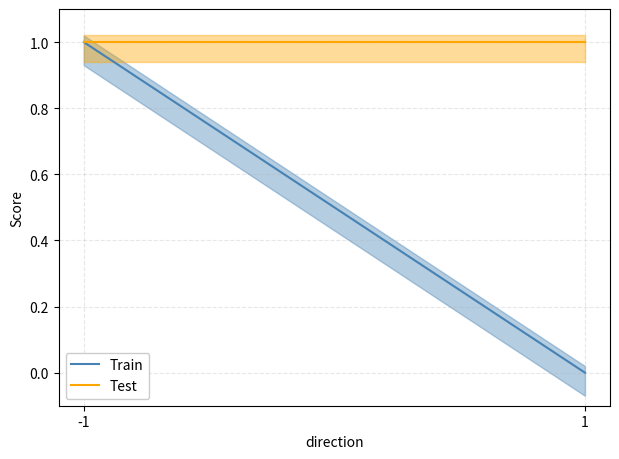

Reading left to right, what are all the values shown in this chart?

Train: 1	0
Test: 1	1